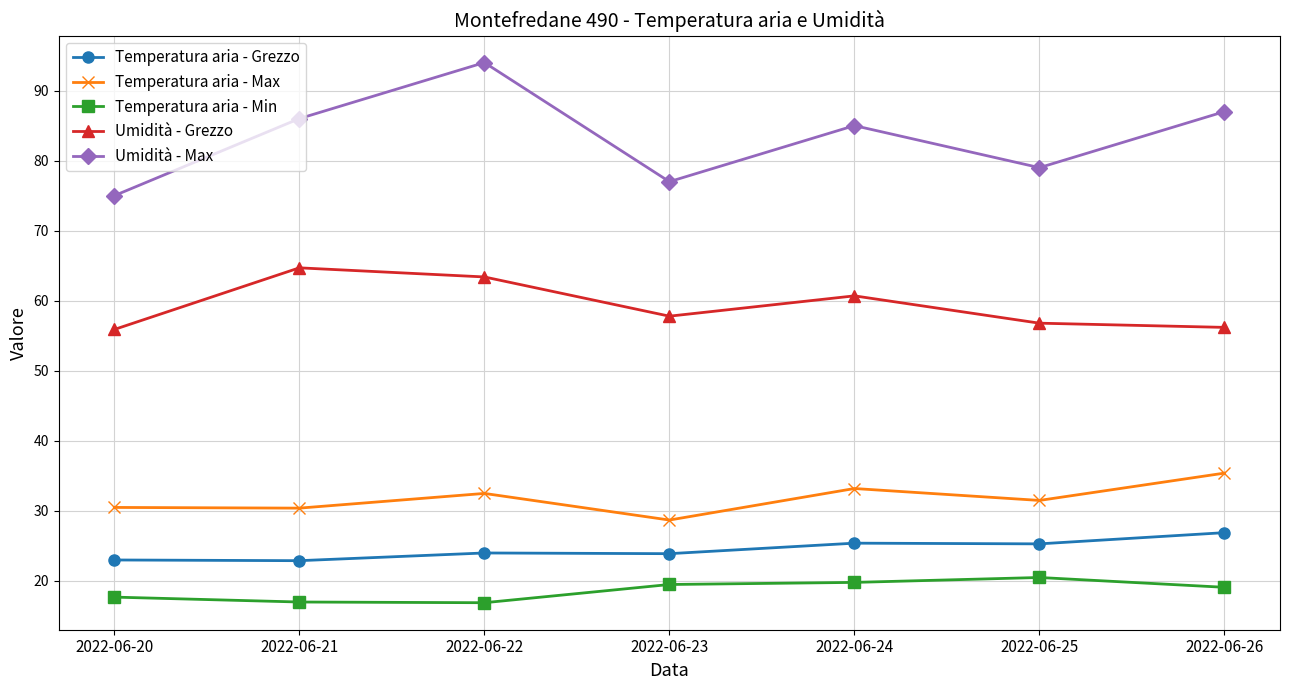

Does the chart have visible grid lines?

Yes